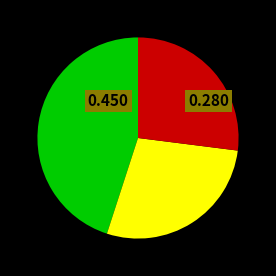

Is there a majority slice in this chart?

No